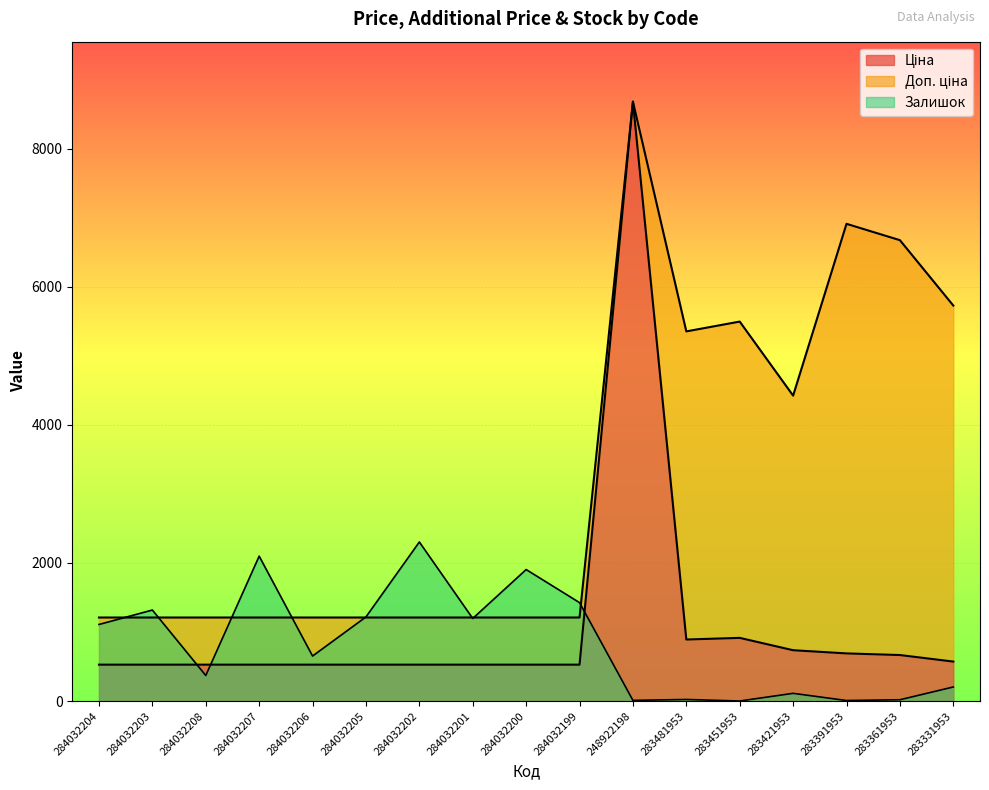

What is the spread (max minus min) of values at 284032201?

682.5